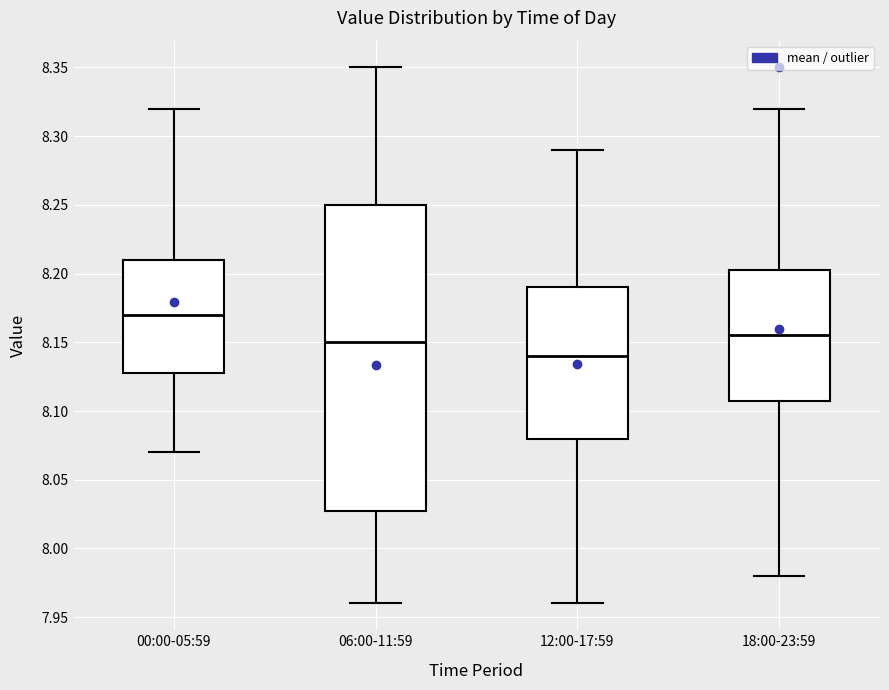

Comparing the boxes themselves (not the whiskers), which one is the tallest?

06:00-11:59